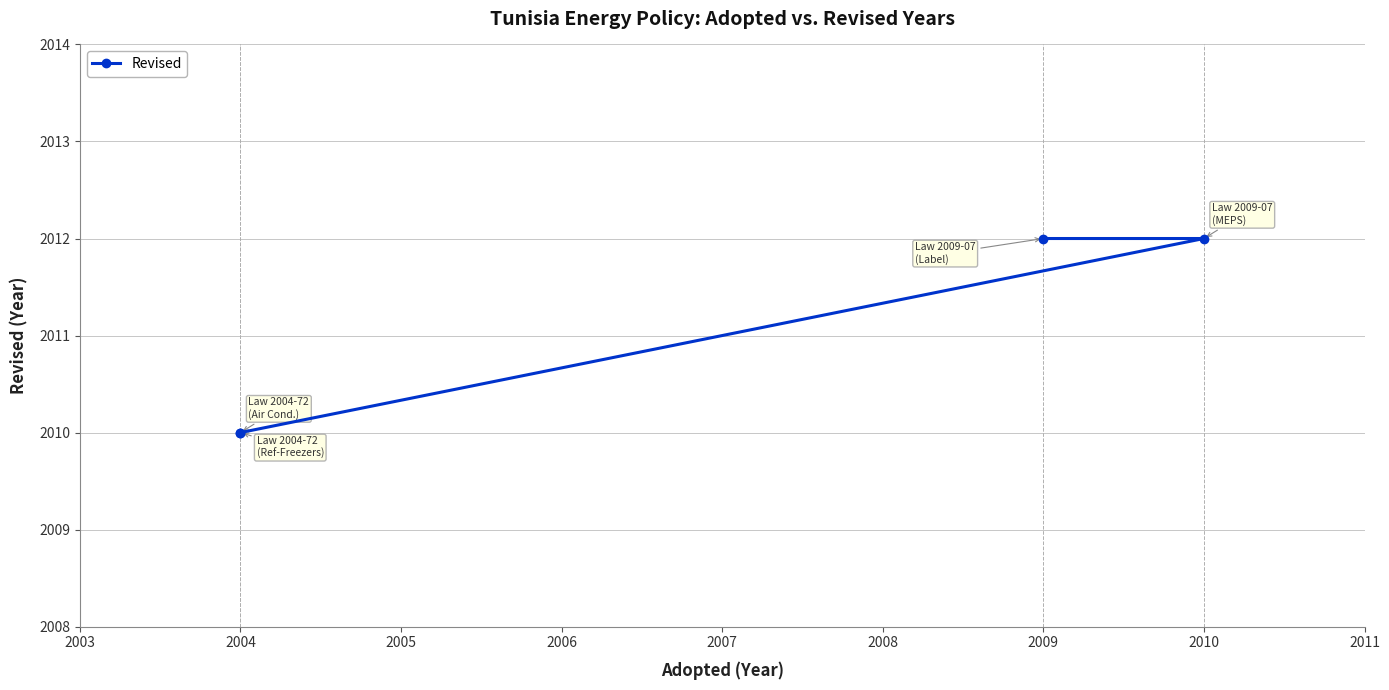

How many lines are shown in the chart?

1